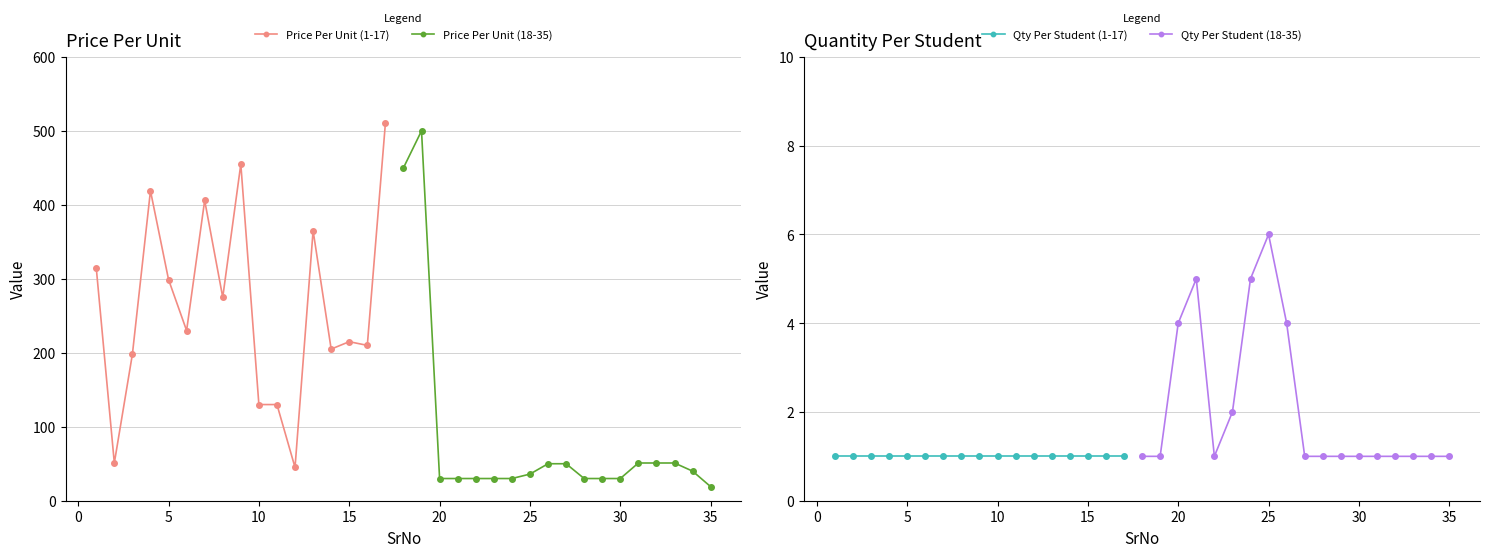

Is it true that Price Per Unit equals 228 at 18?

False